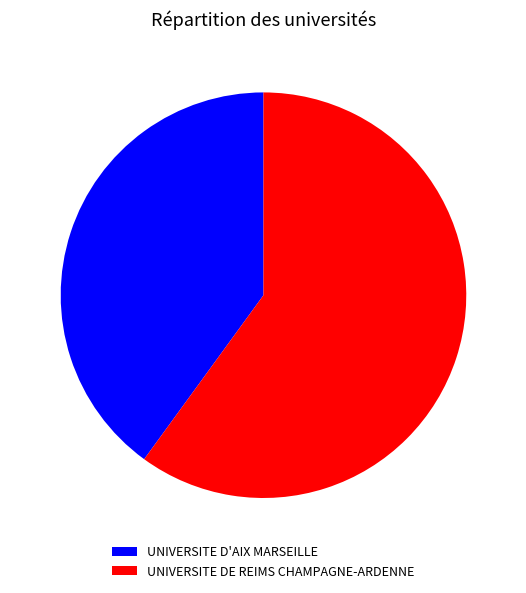

Rank the categories by value from lowest to highest.

UNIVERSITE D'AIX MARSEILLE, UNIVERSITE DE REIMS CHAMPAGNE-ARDENNE